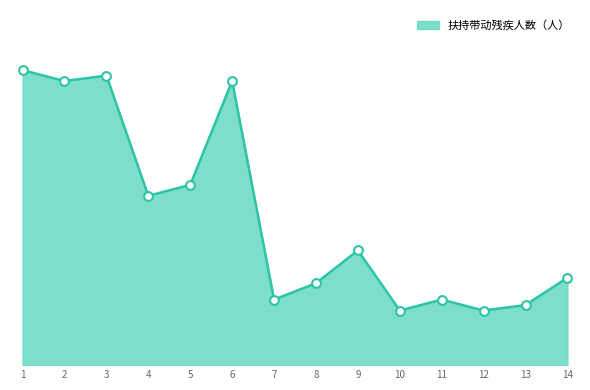

Is this an area chart (filled region under the line)?

Yes